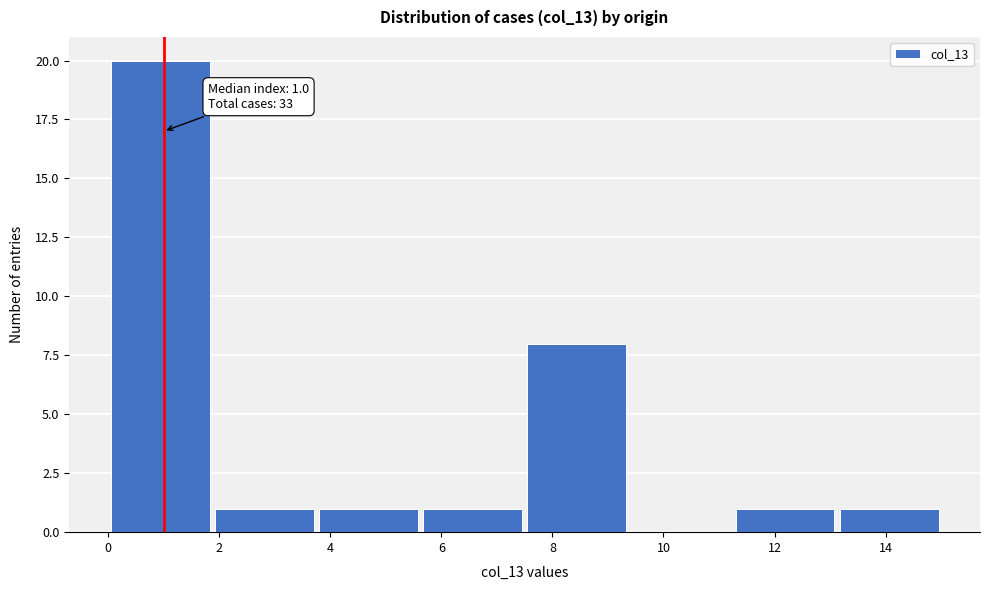

Which range on the x-axis has the tallest bar?

0.0 to 1.8